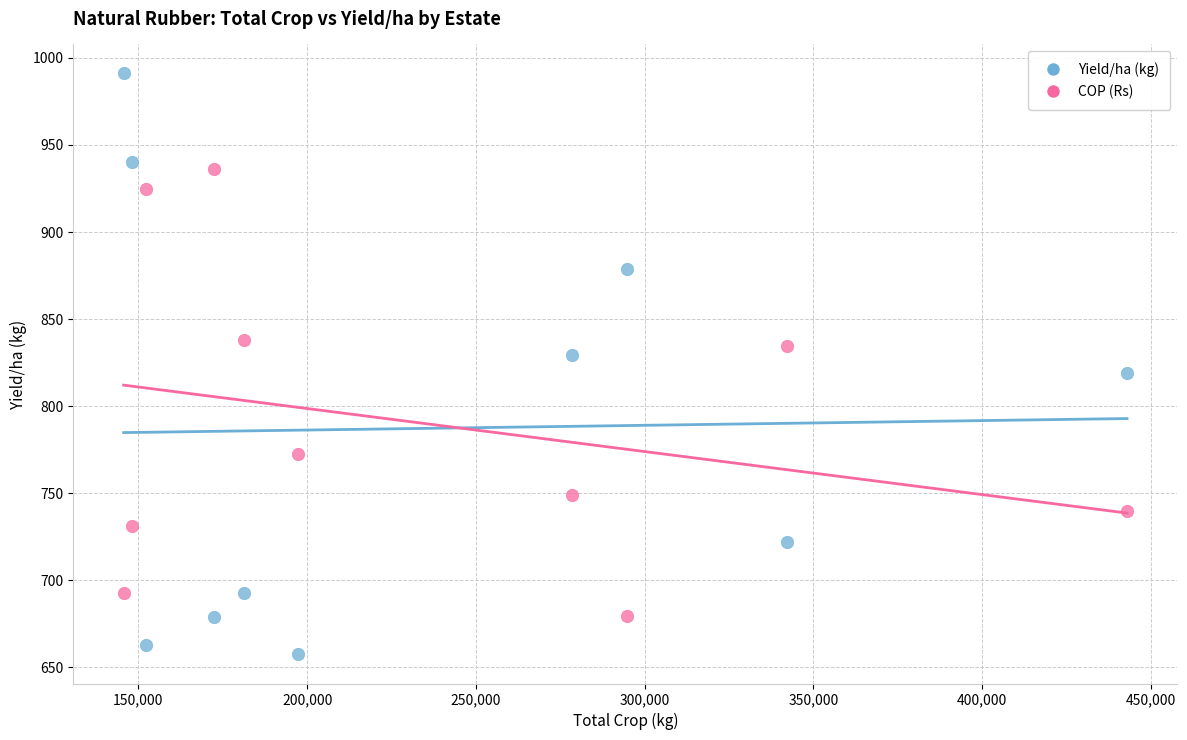

Which series reaches the minimum Y coordinate?

Yield/ha (kg)